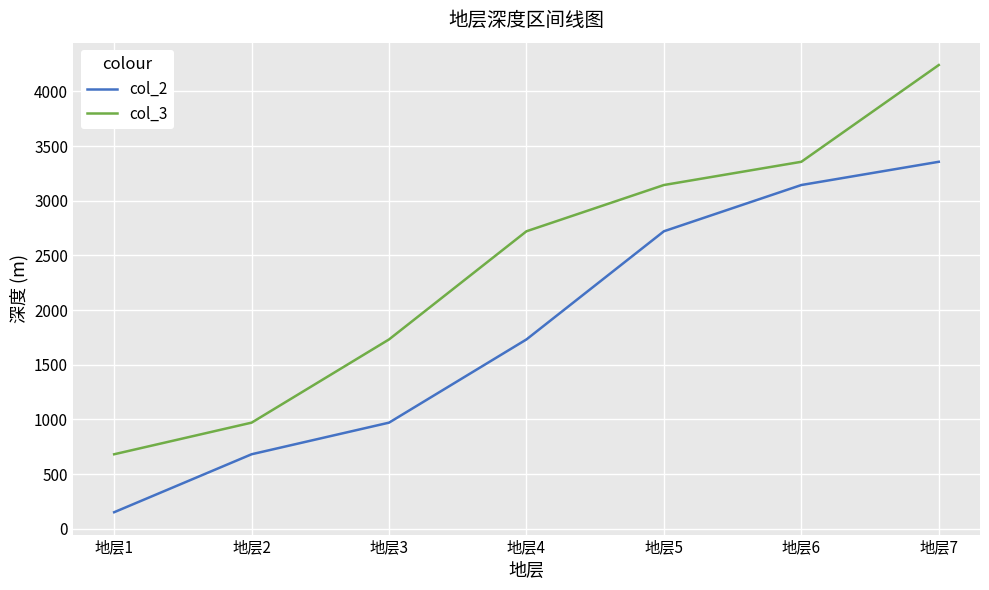

Which series has the largest total across all categories?

col_3